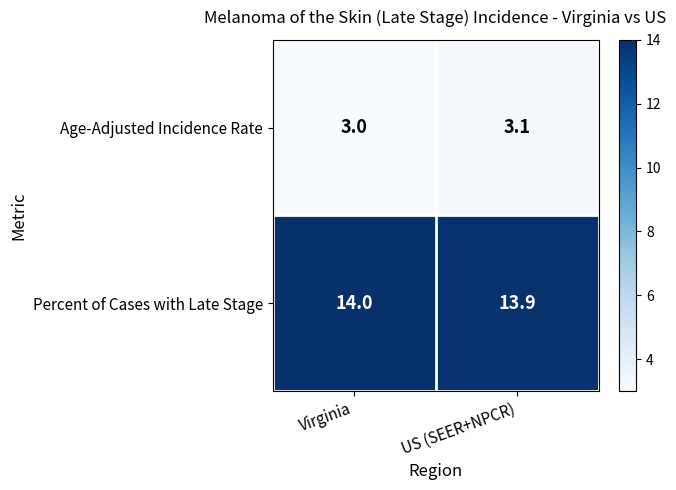

At US (SEER+NPCR), list the series in order from largest to smallest.

Percent of Cases with Late Stage, Age-Adjusted Incidence Rate